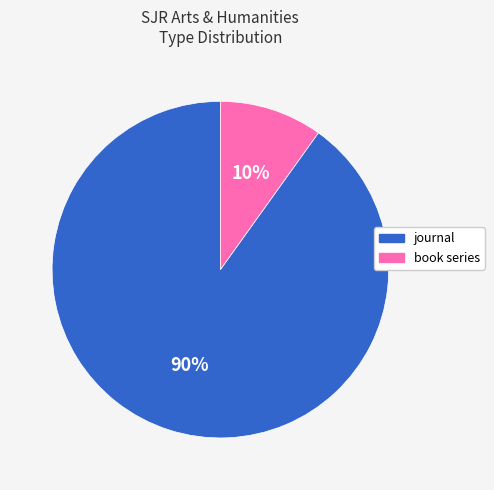

Is it true that journal is 90% of the pie?

True